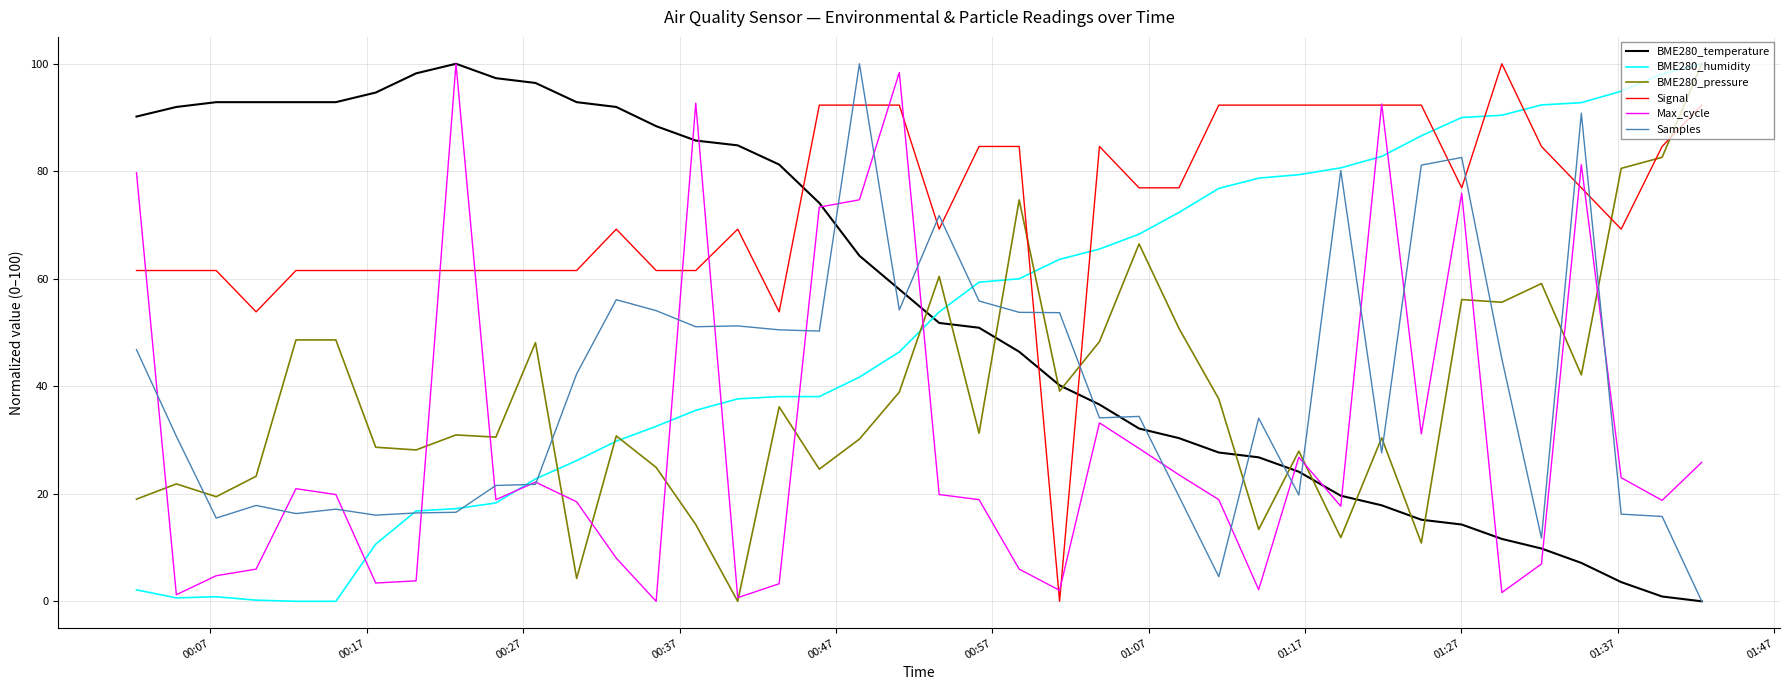

Which series has the largest total across all categories?

Signal